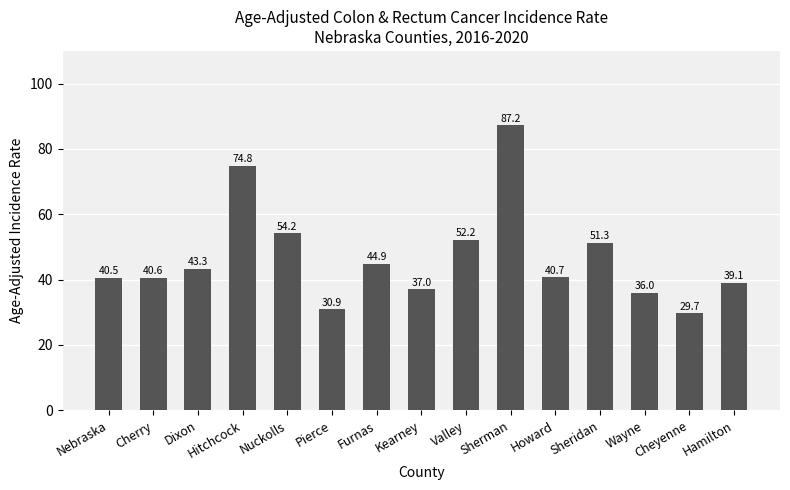

Read the value at Cheyenne.

29.7